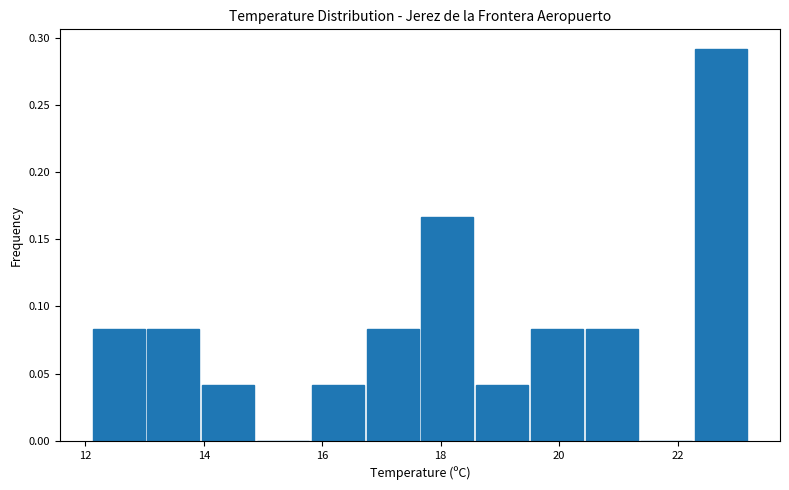

Reading left to right, list every bar in this chart as the range it spans on the x-axis followed by its height. Neither the bar edges nor the heights are printed on the chart, so give them approximately, as read against the axes.

12.2 to 13.0: 0.085
13.0 to 14.0: 0.085
14.0 to 14.8: 0.040
14.8 to 15.8: 0
15.8 to 16.8: 0.040
16.8 to 17.6: 0.085
17.6 to 18.6: 0.165
18.6 to 19.6: 0.040
19.6 to 20.4: 0.085
20.4 to 21.4: 0.085
21.4 to 22.2: 0
22.2 to 23.2: 0.290